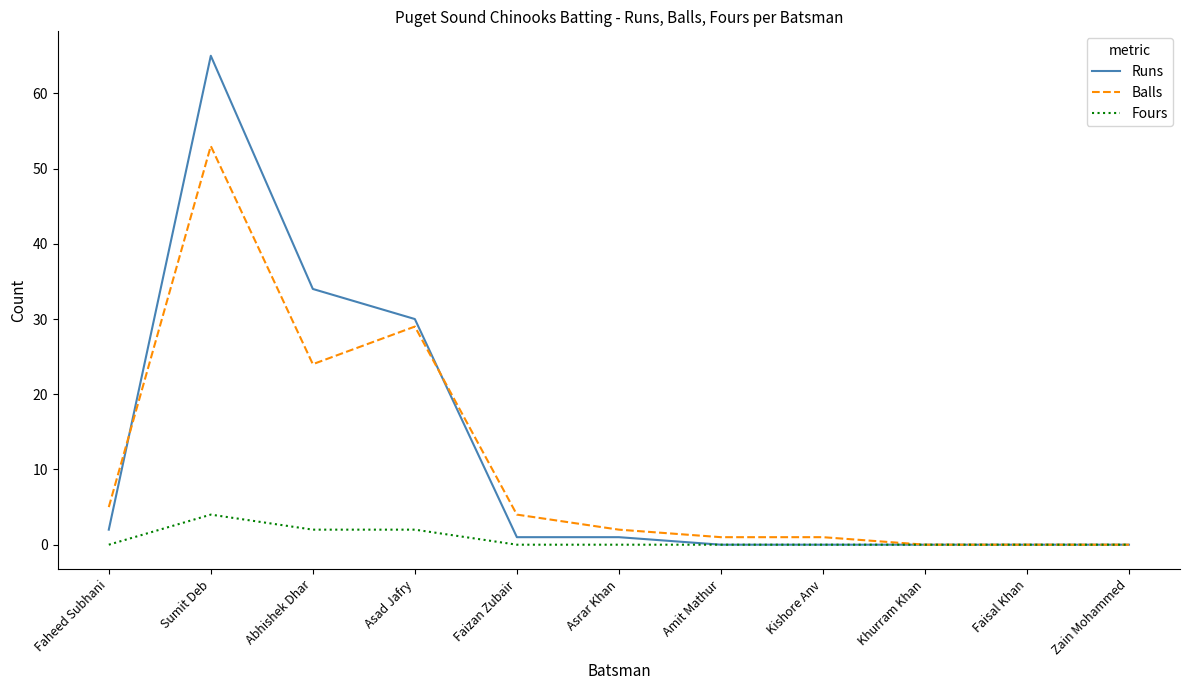

Which series has the widest spread of values?

Runs